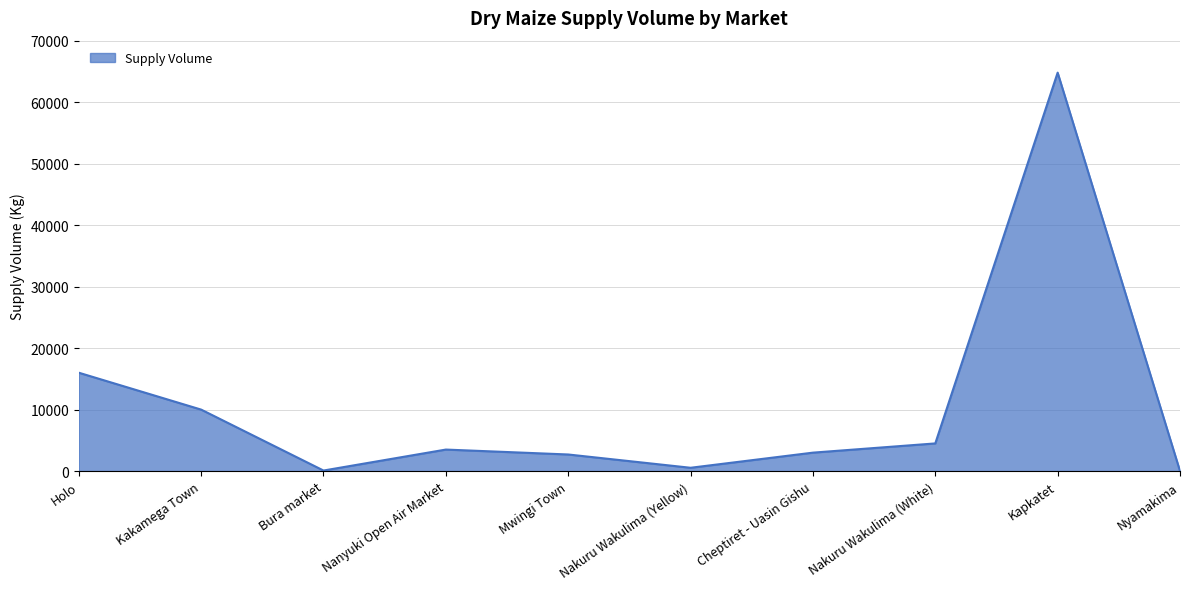

What is the ratio of the value at Kapkatet to the value at Bura market?

720.0